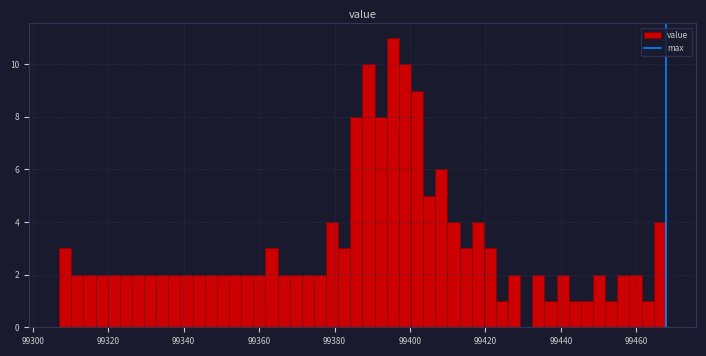

Read against the x-axis, roughly where is the centre of the tallest bar?

99396